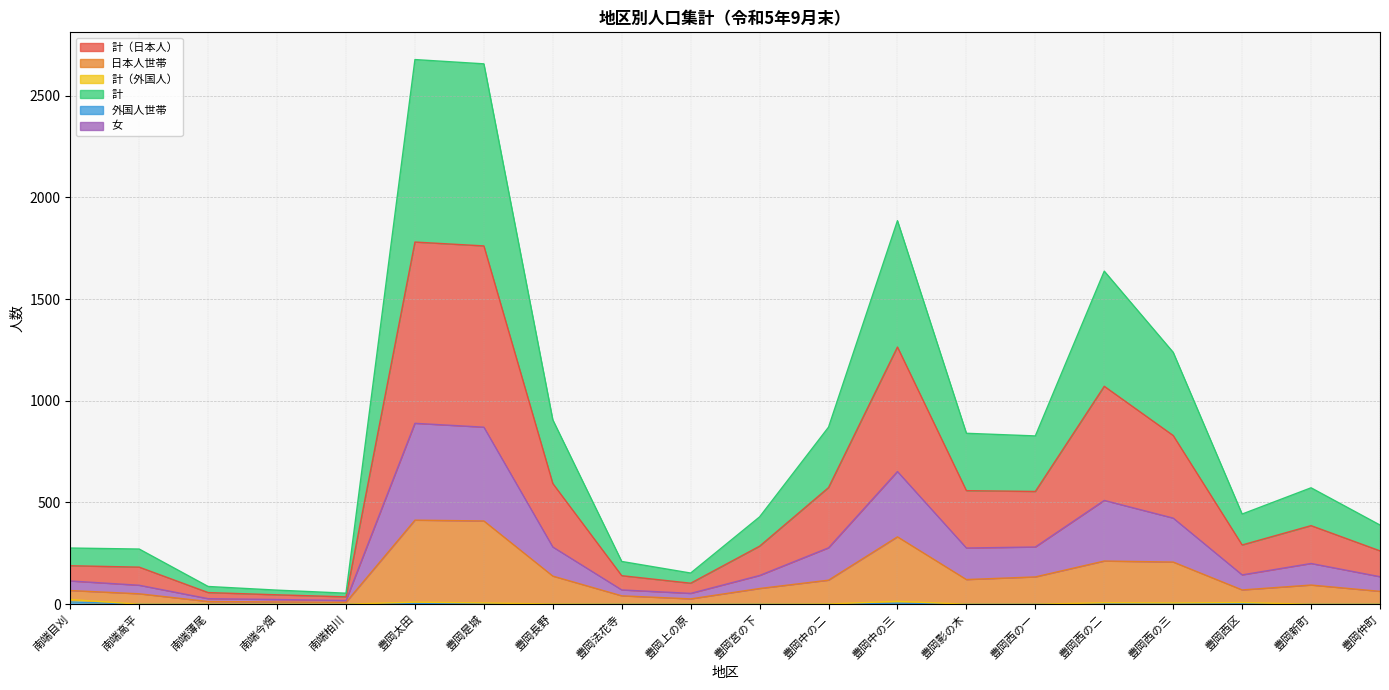

Rank the series by their maximum value, from highest to lowest.

計（日本人）, 計, 女, 日本人世帯, 計（外国人）, 外国人世帯